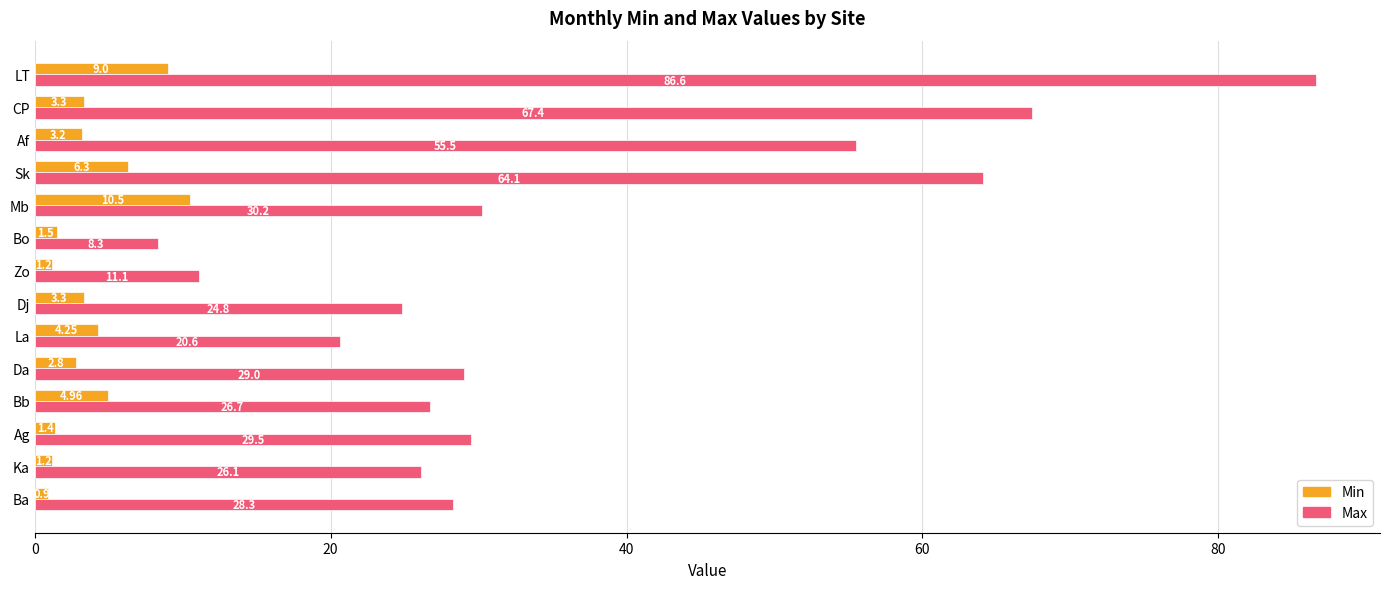

What is the sum of all Min values?

53.8